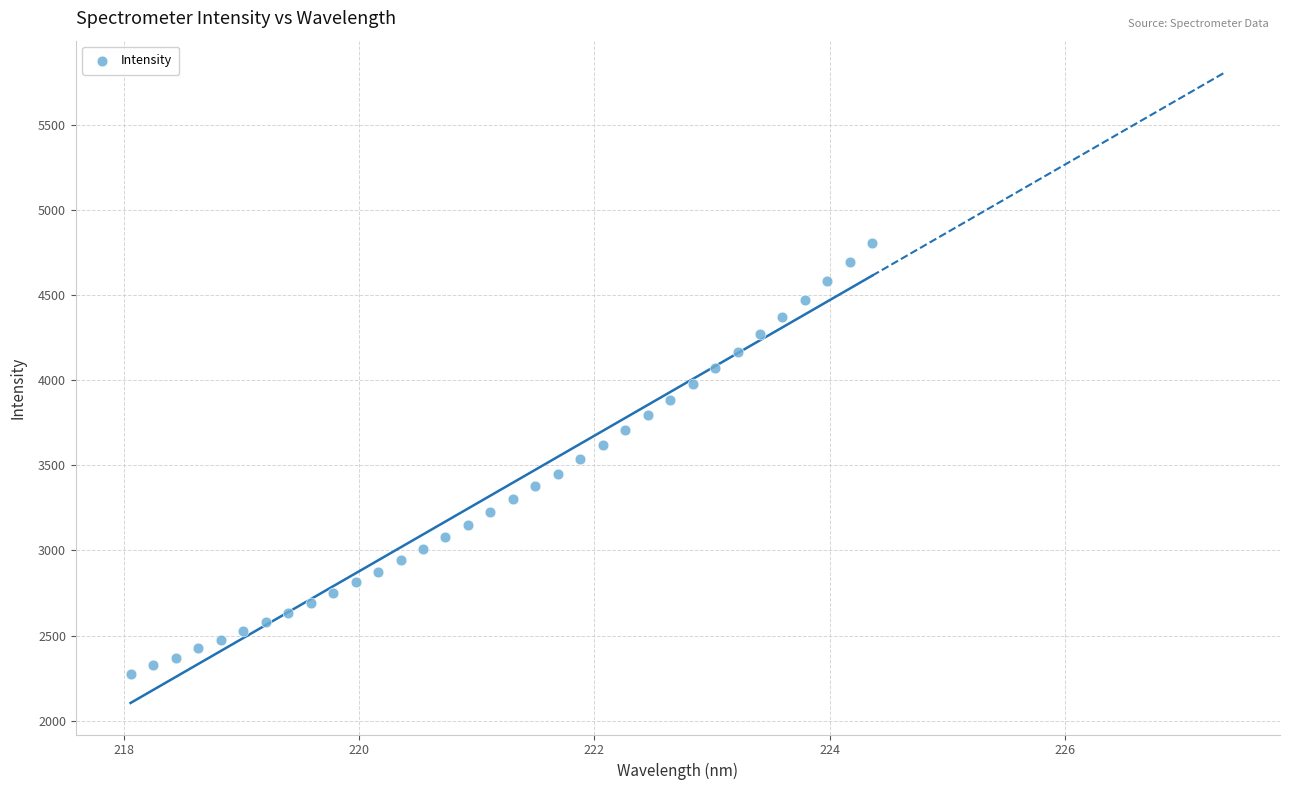

What is the range of X values (max minus min)?

6.3